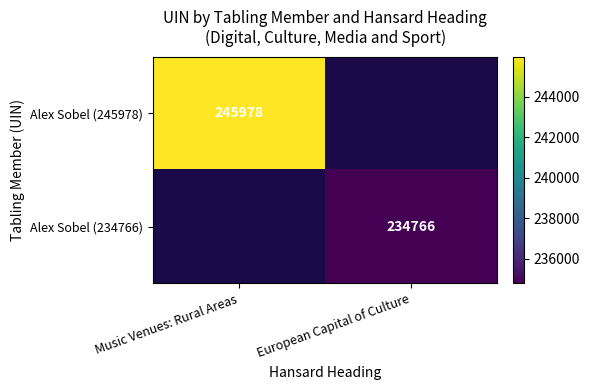

True or false: Alex Sobel (234766) has a value of 234766 at European Capital of Culture.

True